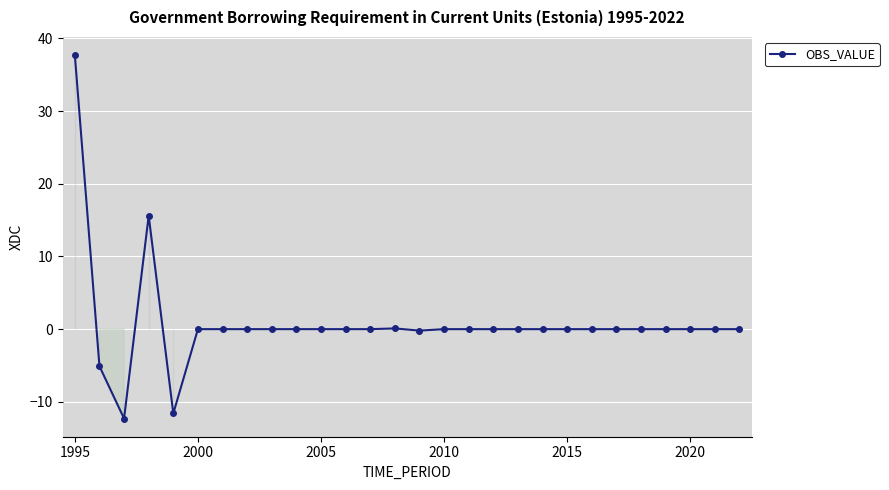

What is the greatest value displayed?

37.7